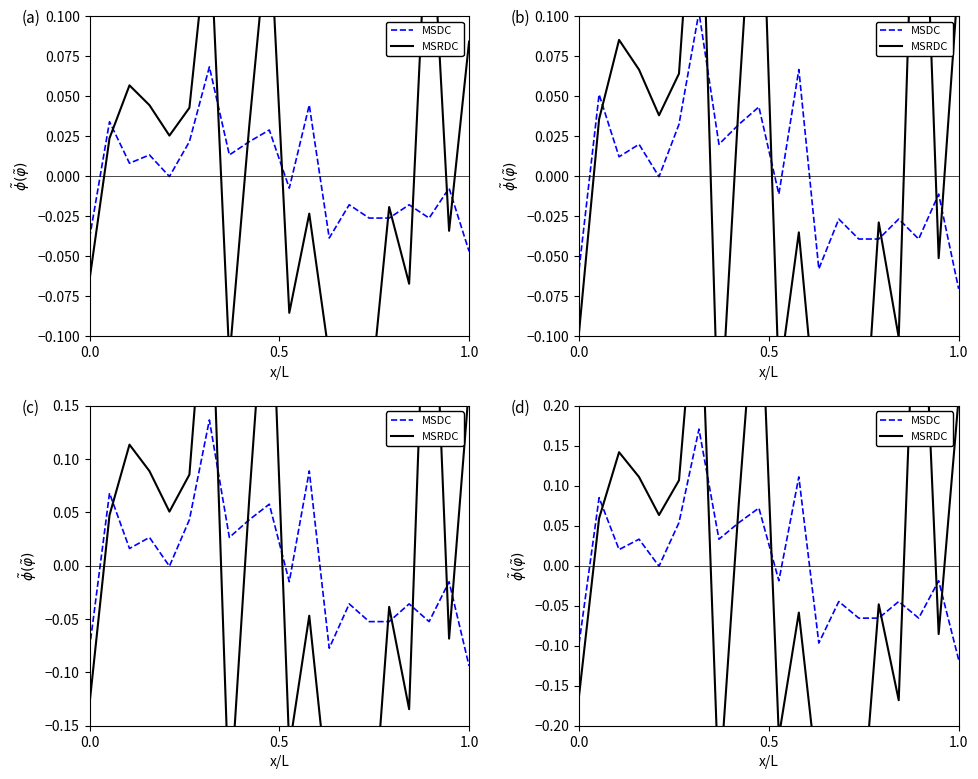

How many interior local valleys does the MSRDC series have?

6